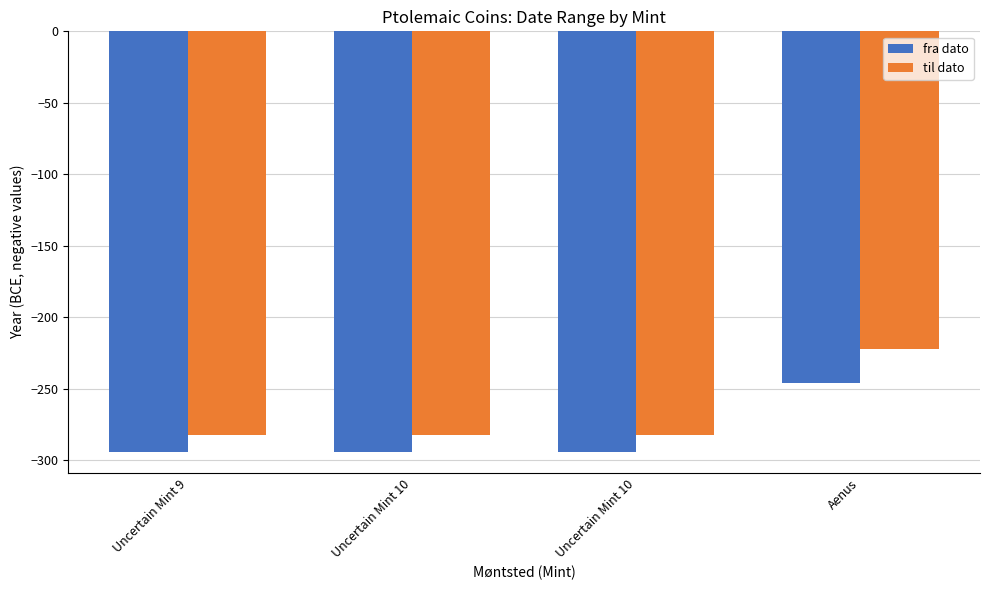

What is the lowest value of the til dato series?

-282